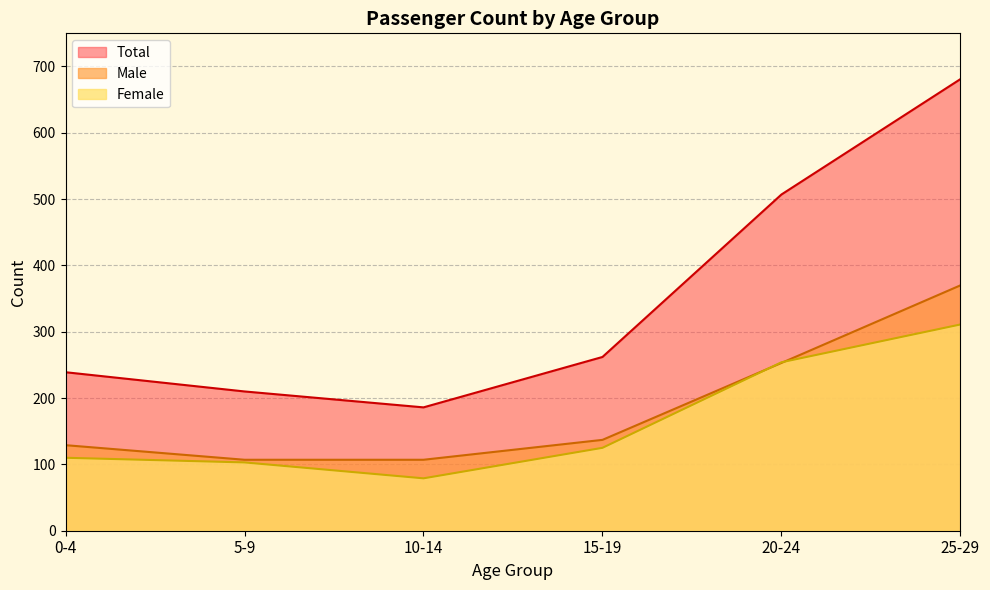

Is the value of Male at 5-9 greater than the value of Female at 25-29?

No